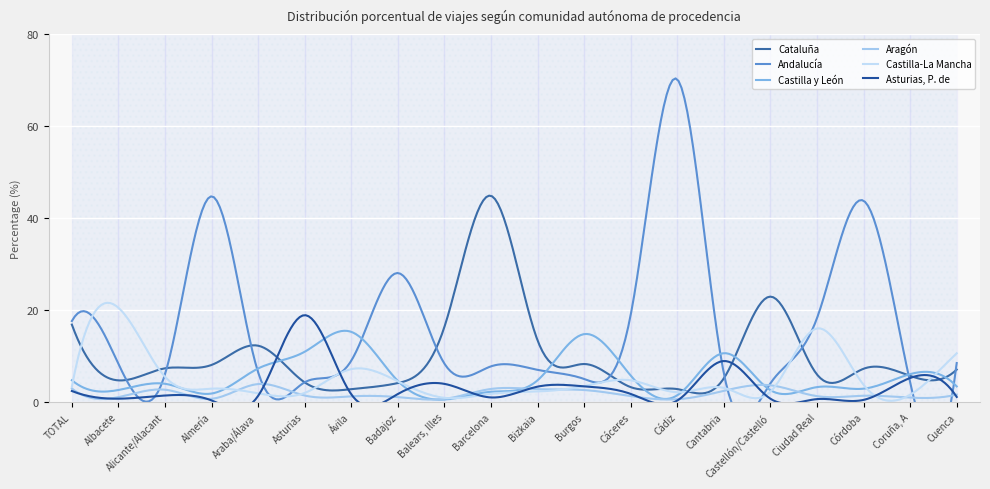

What is the value of the Castilla-La Mancha point at the 12th from the left?

3.5